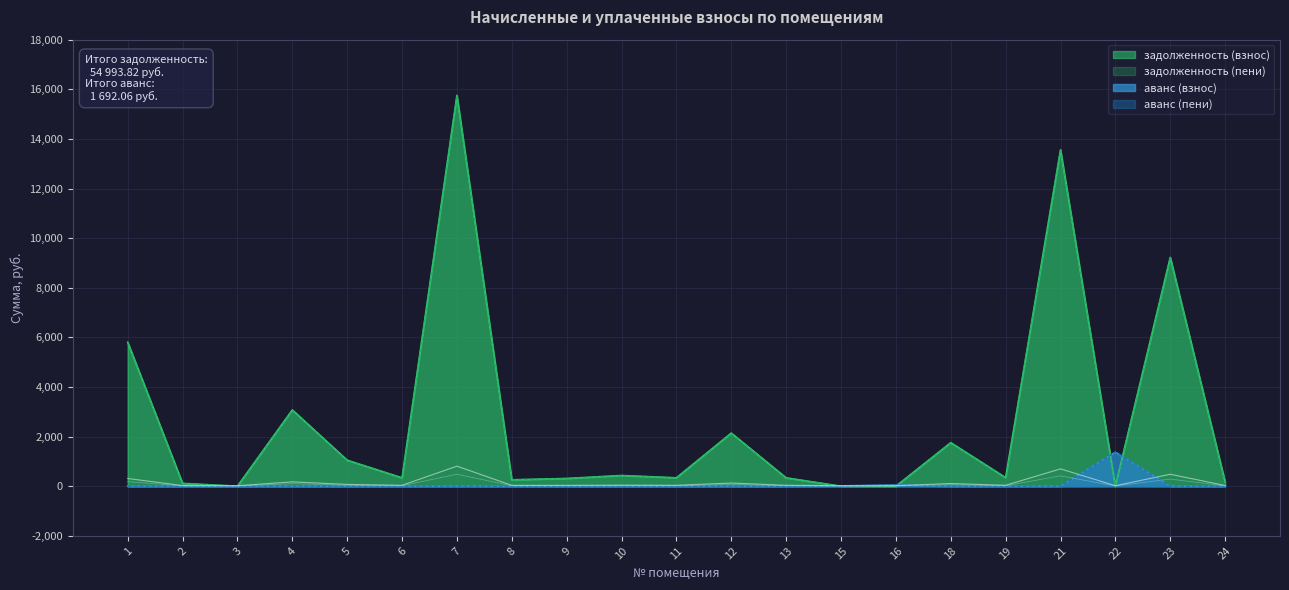

The value of аванс (взнос) at 8 is -839.5. True or false?

False